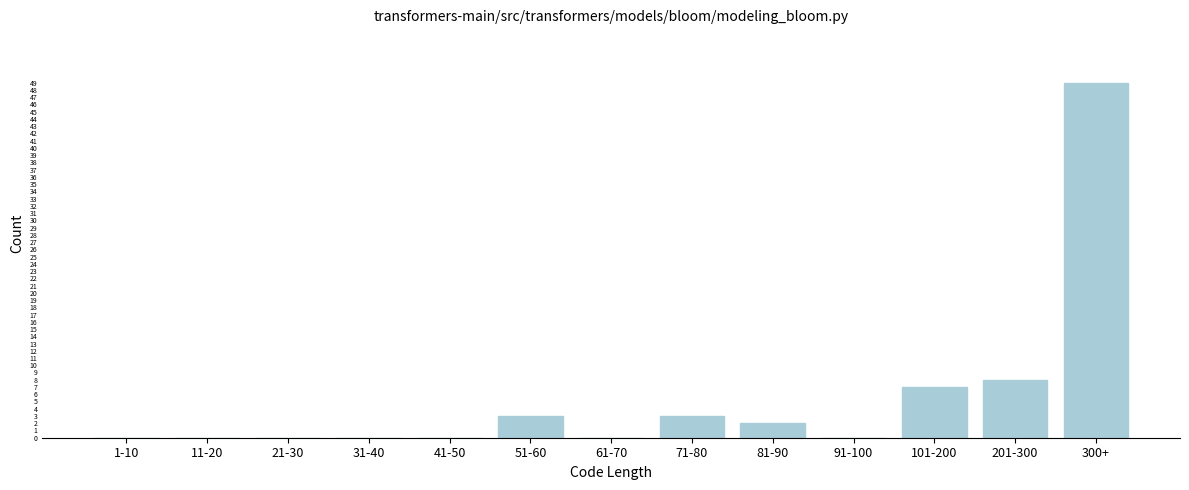

Reading right to left, what are all the values shown in this chart?

300+=49	201-300=8	101-200=7	91-100=0	81-90=2	71-80=3	61-70=0	51-60=3	41-50=0	31-40=0	21-30=0	11-20=0	1-10=0